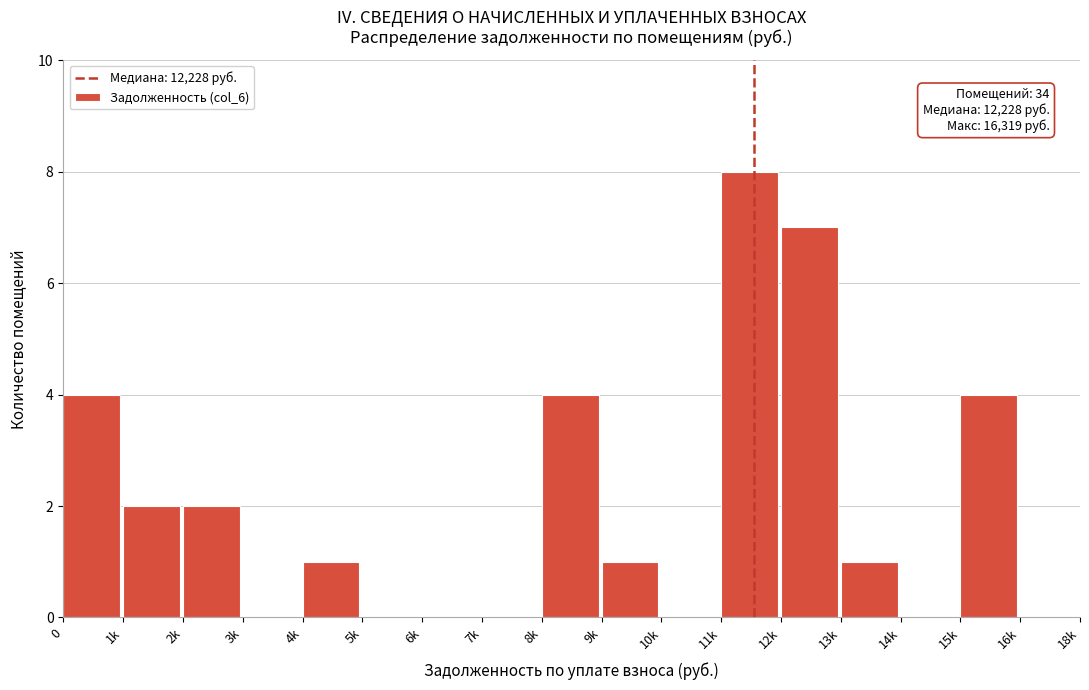

Reading left to right, transcribe all the data shown in this chart.

0=4	1k=2	2k=2	3k=0	4k=1	5k=0	6k=0	7k=0	8k=4	9k=1	10k=0	11k=8	12k=7	13k=1	14k=0	15k=4	16k=0